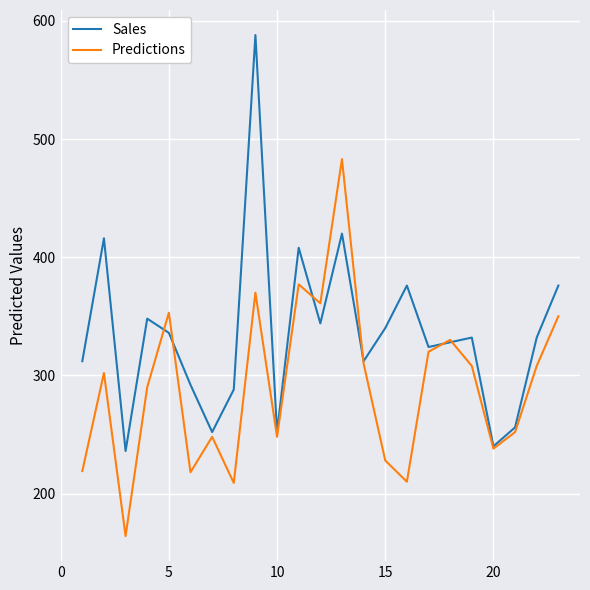

How many lines are shown in the chart?

2